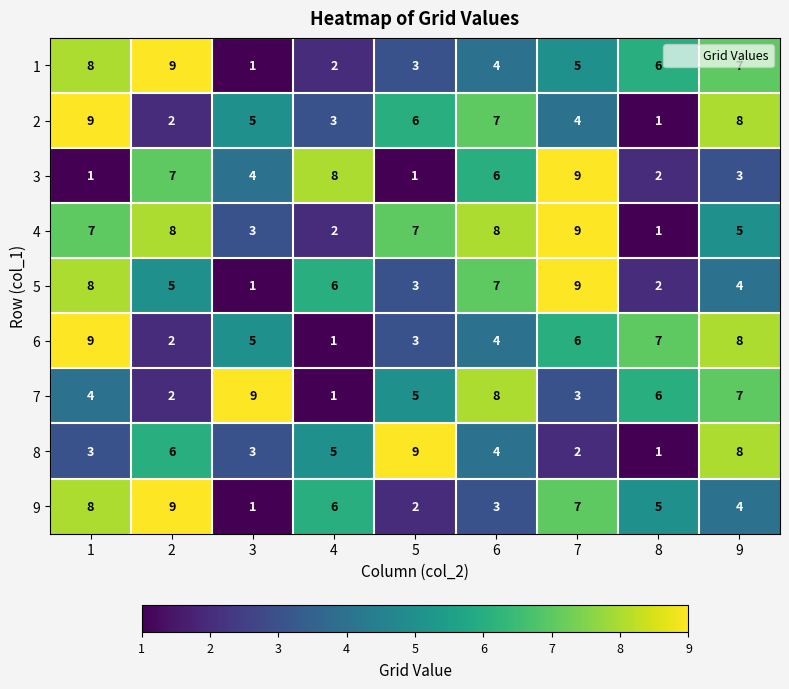

How many 5 values are between 3 and 7?

5